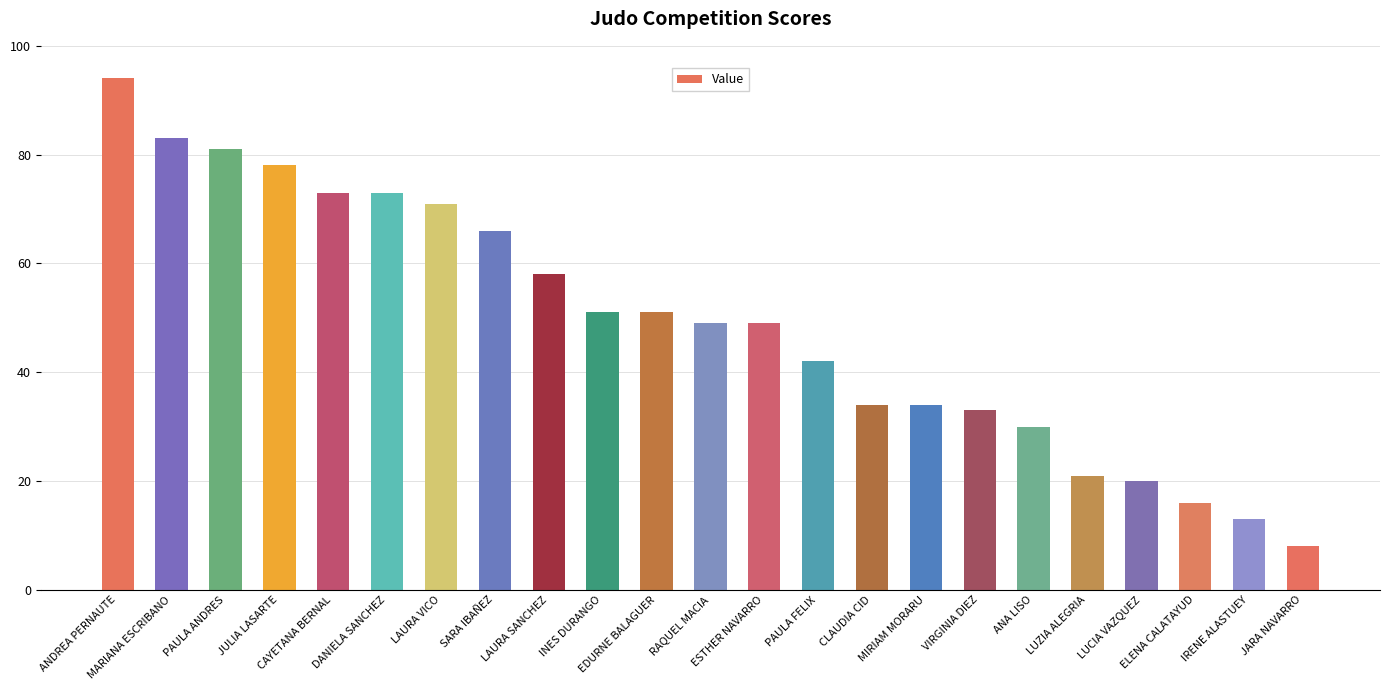

How many series are shown in this chart?

1